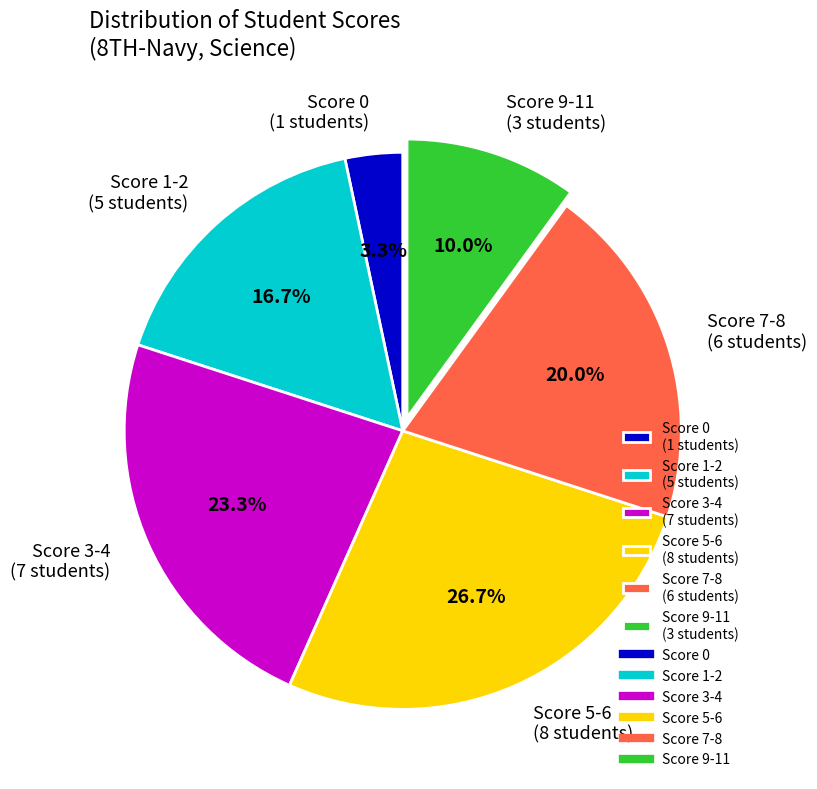

Is Score 7-8 (6 students) the majority of the pie?

No